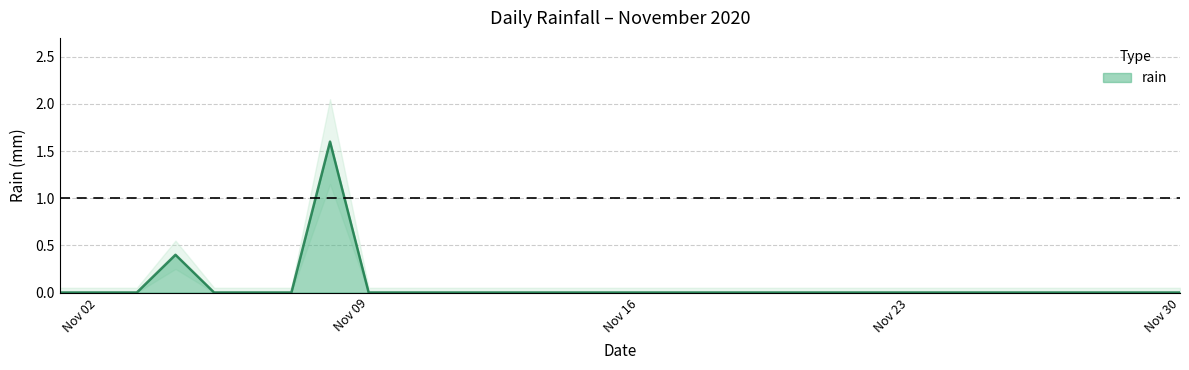

True or false: there are more than 0 points higher than both neighbors.

True